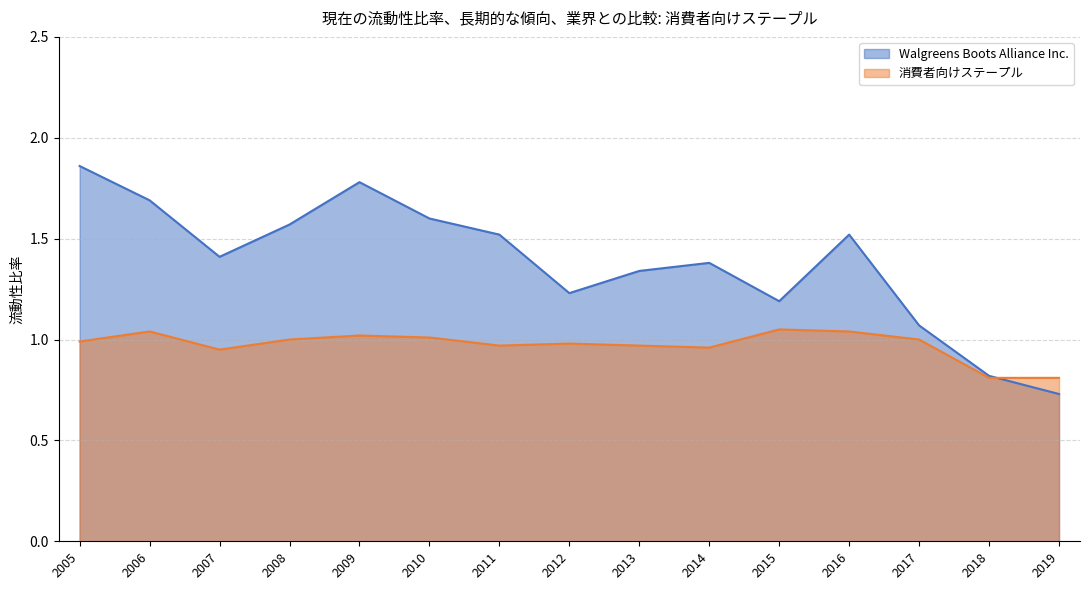

Between 2011 and 2012, which is larger?

2011